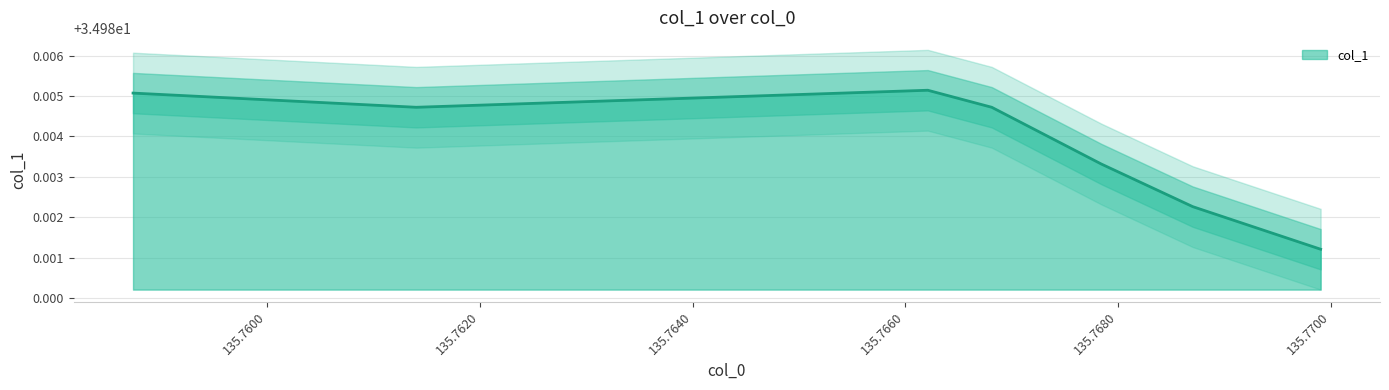

Where is the first local maximum?

135.76621055603027